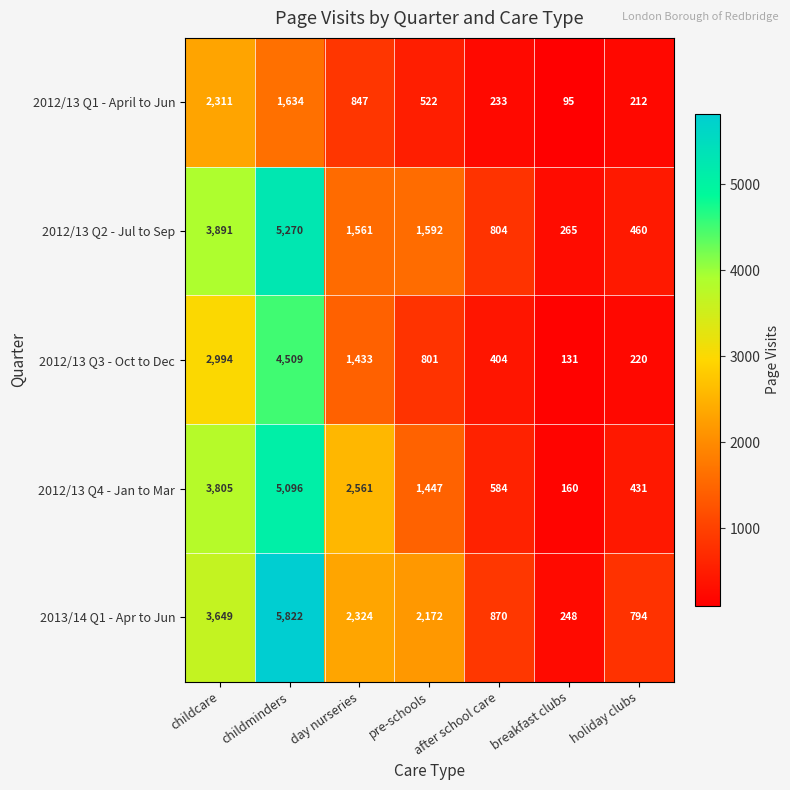

How many distinct data groups are displayed?

5